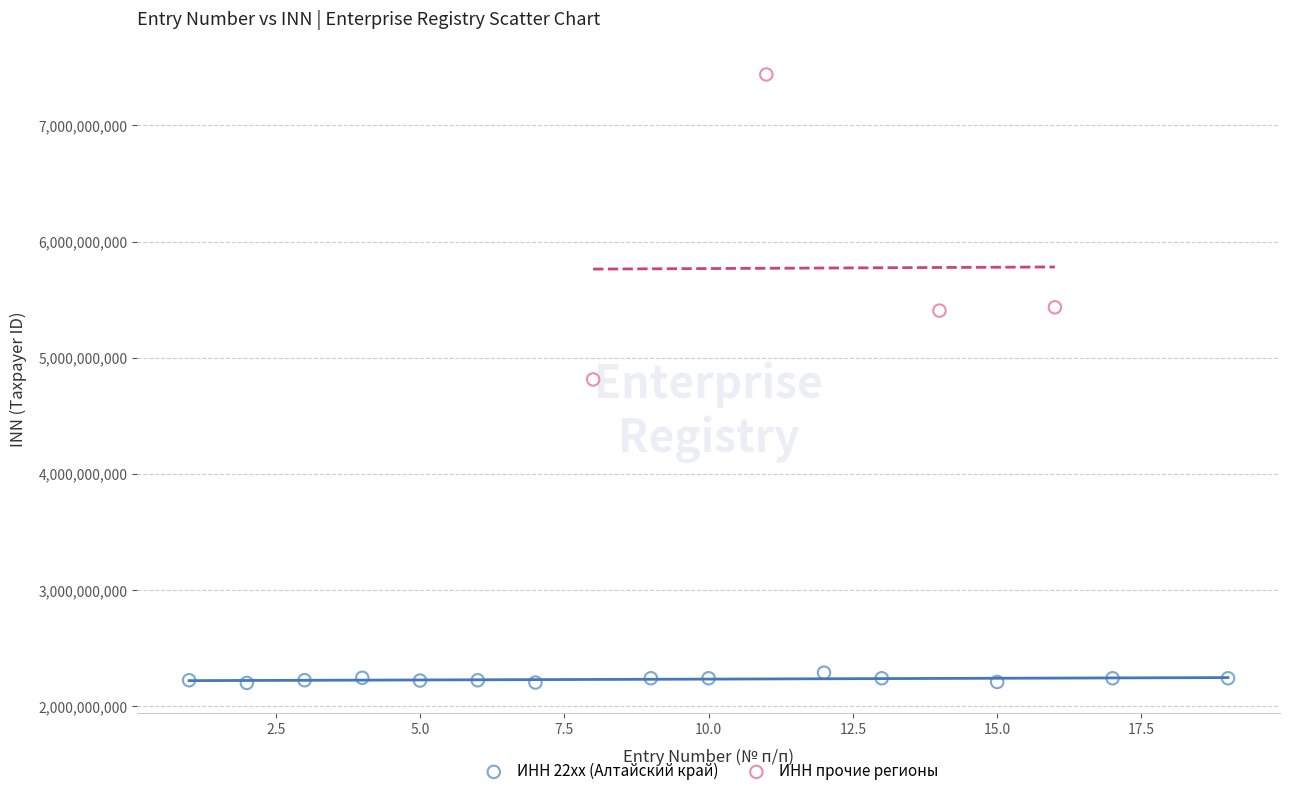

Which series has the widest spread of Y values?

ИНН прочие регионы